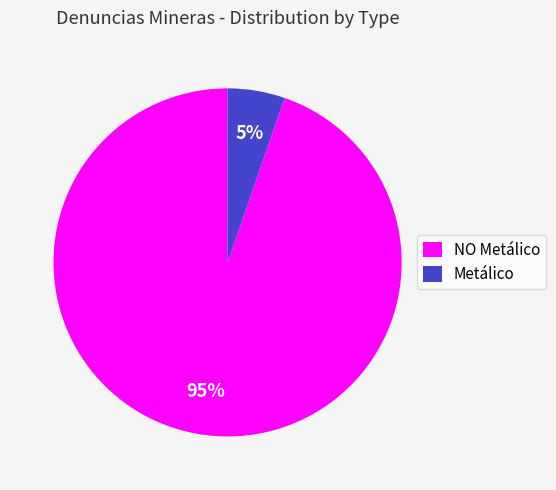

Which has a higher value, NO Metálico or Metálico?

NO Metálico